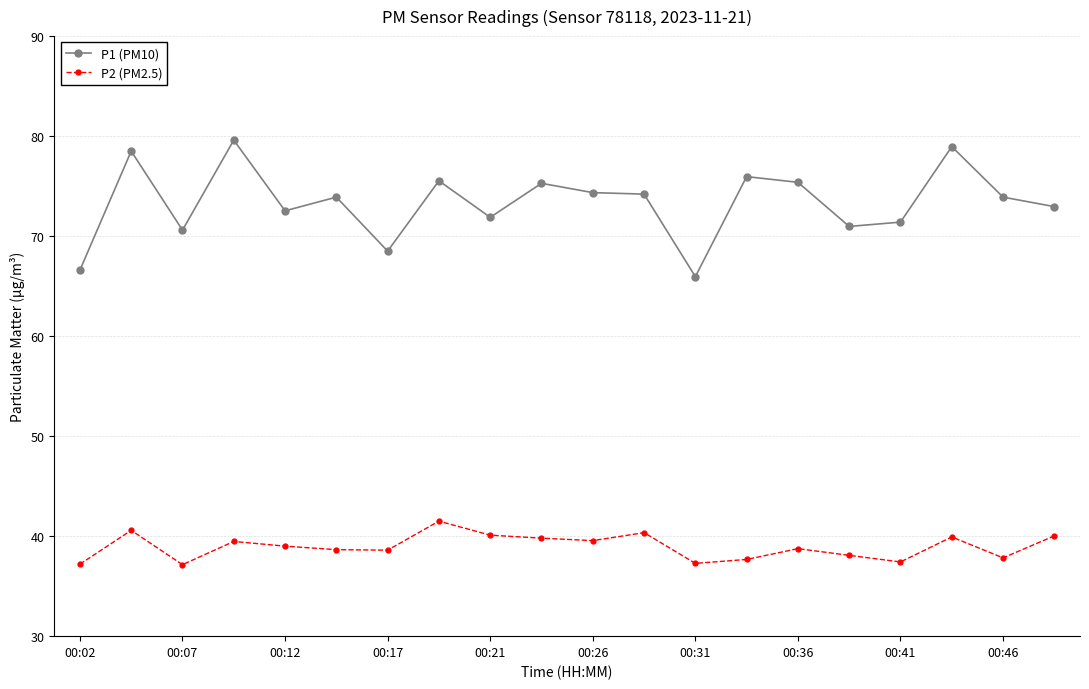

Rank the series by their maximum value, from highest to lowest.

P1 (PM10), P2 (PM2.5)